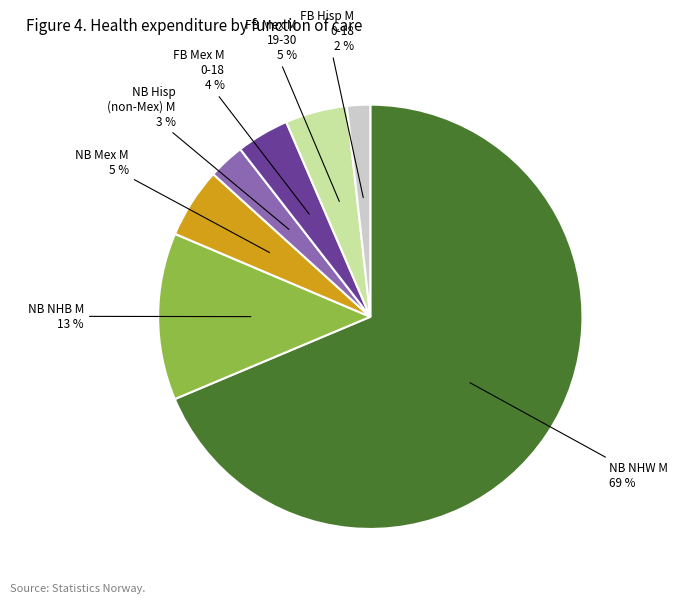

To the nearest percent, what is the average slice percentage?

14%